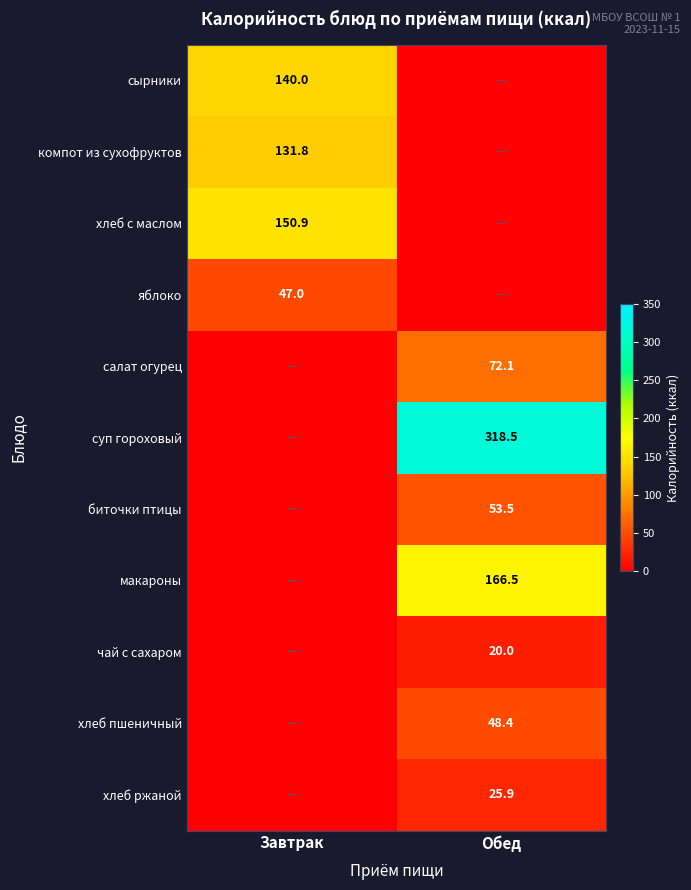

Is it true that суп гороховый equals 318.5 at Обед?

True